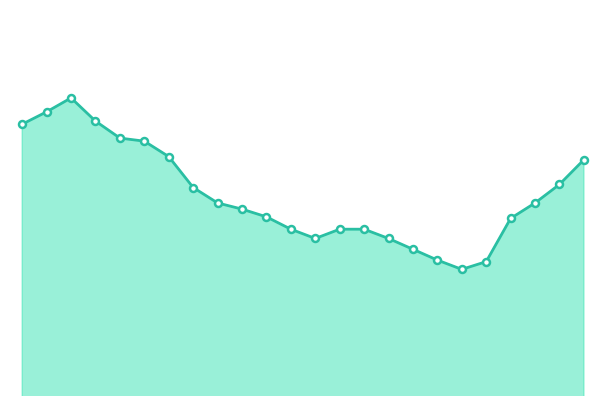

What is the ratio of the value at 1 to the value at 3?

1.0